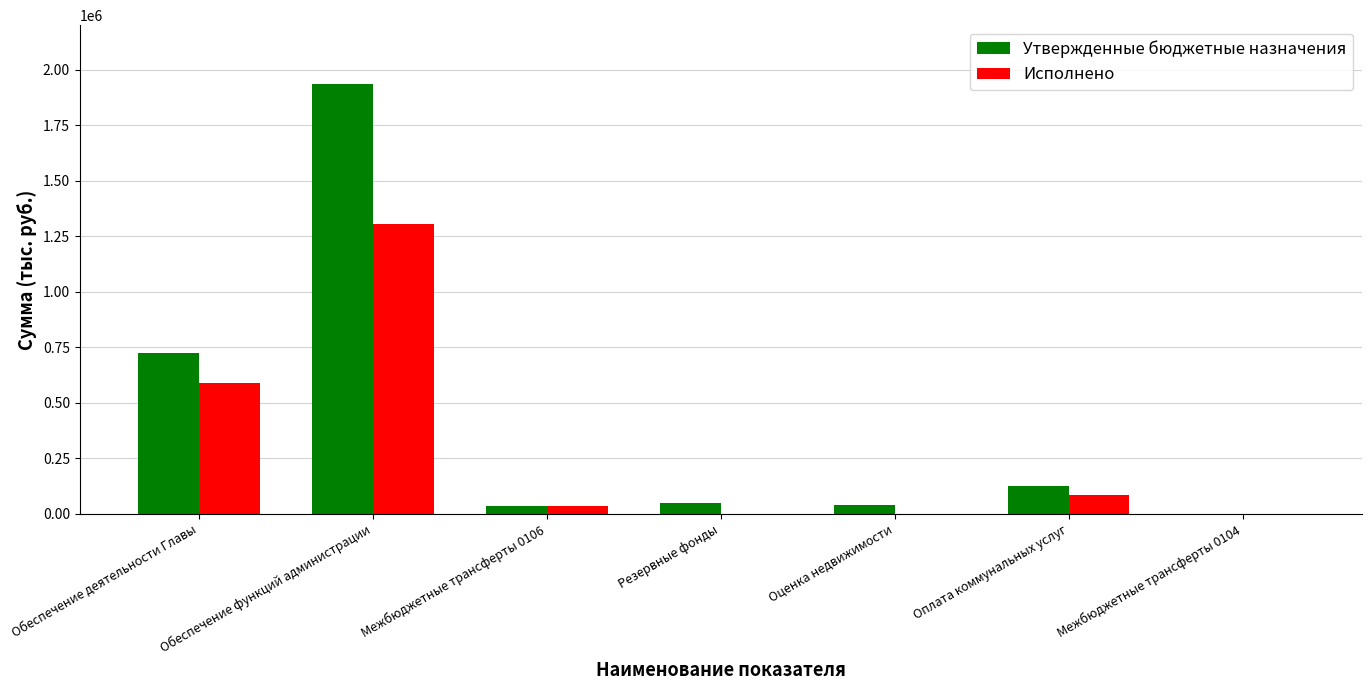

Does the chart contain stacked bars?

No